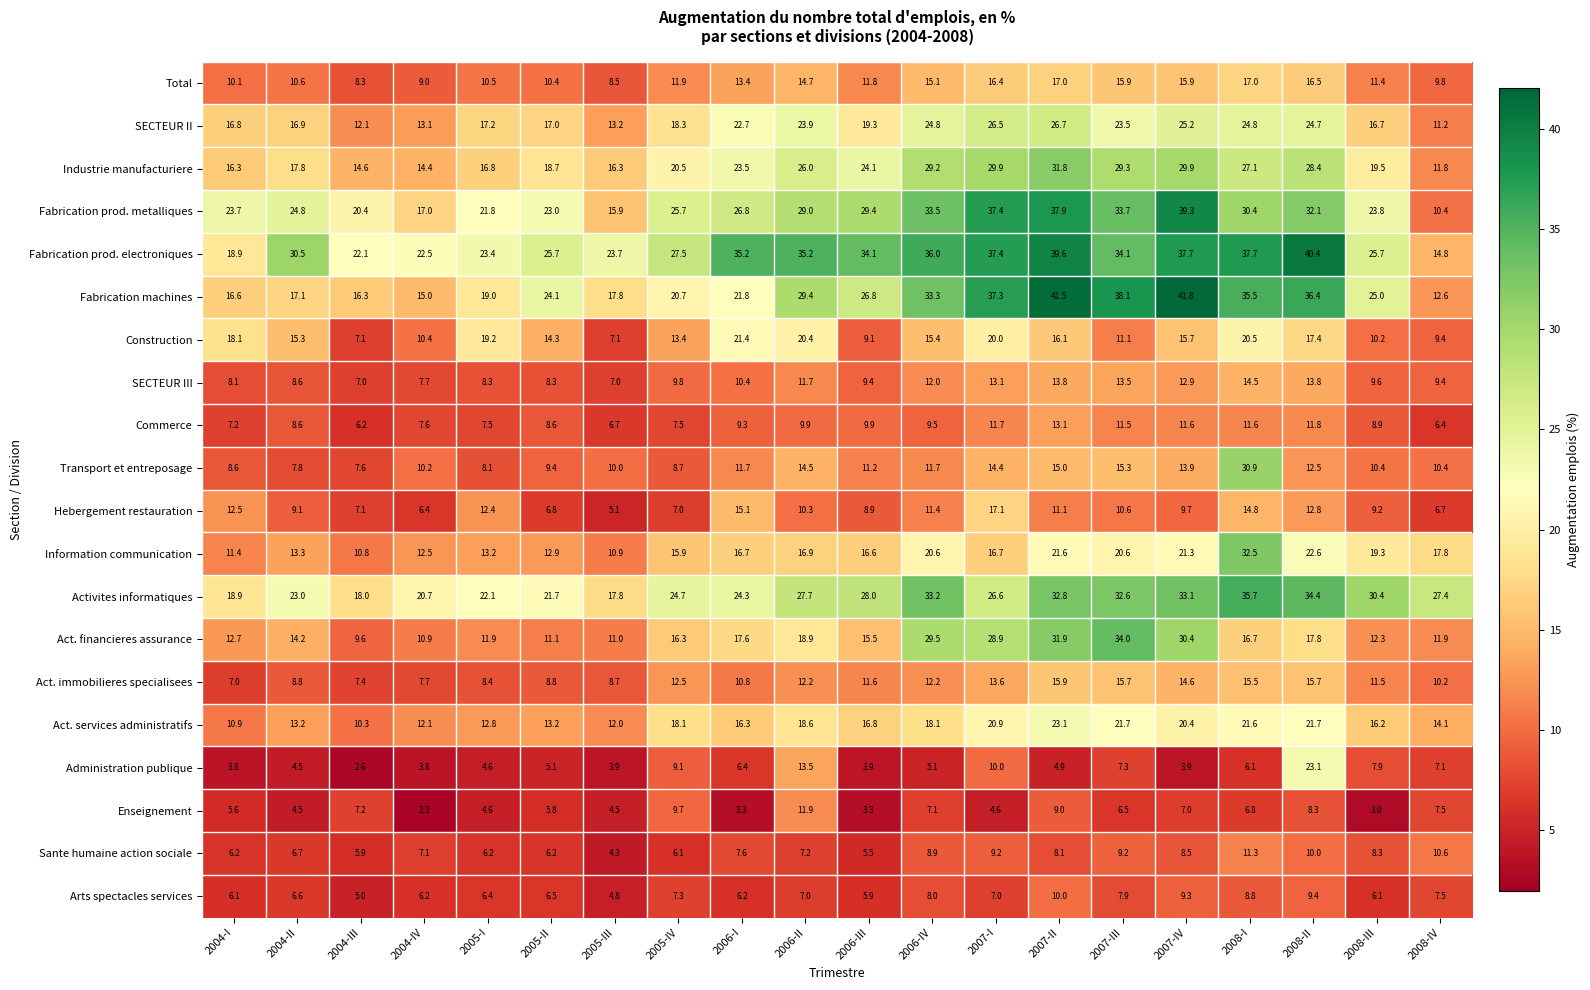

Between 2004-III and 2006-III, which series saw the biggest shift?

Fabrication prod. electroniques